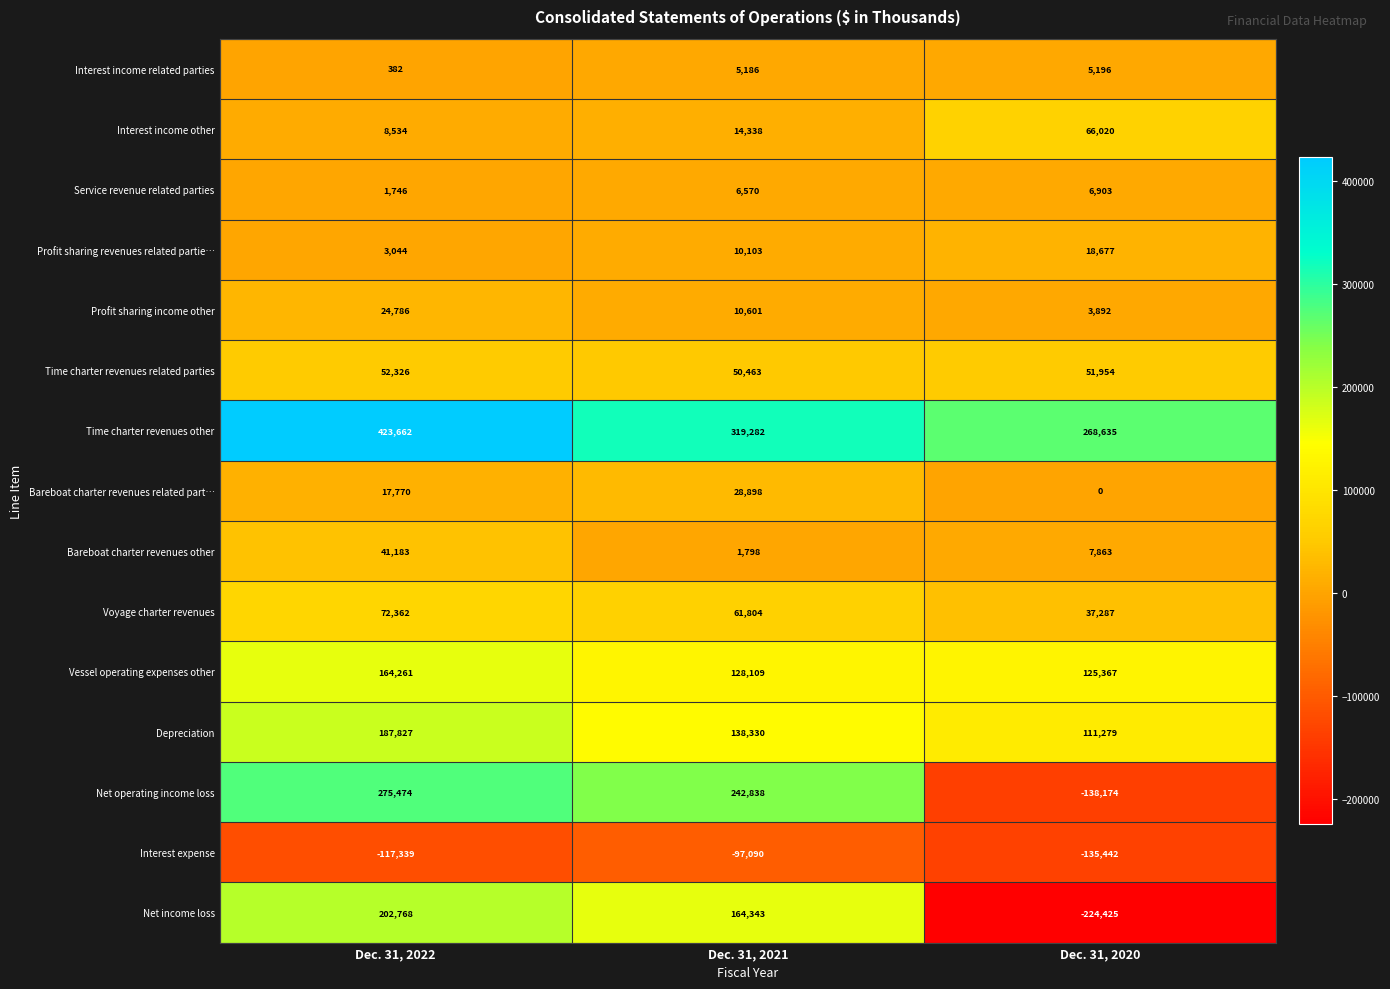

What is the smallest value displayed?

-224425